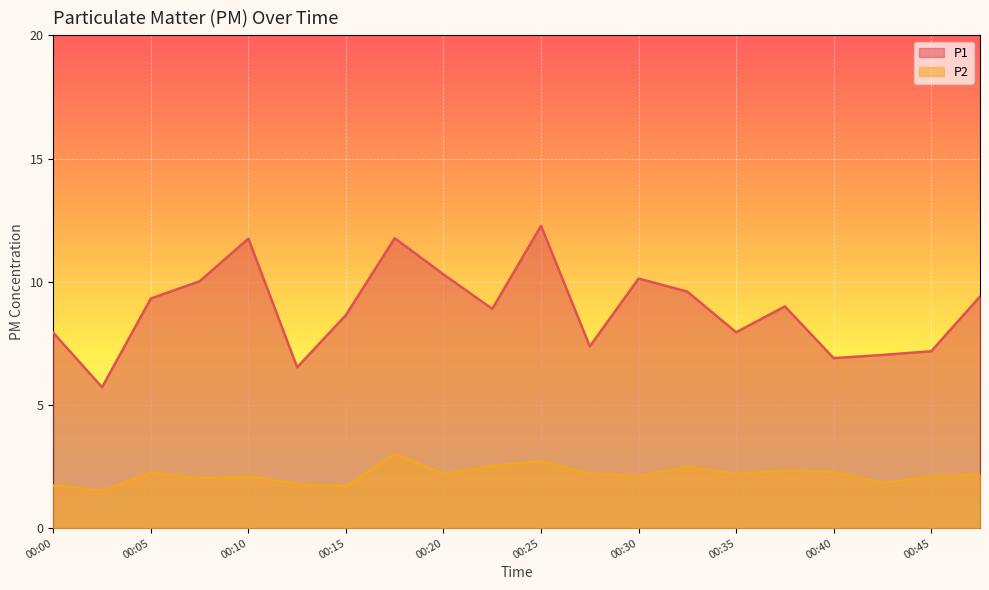

The P2 series shows 1.5 at 00:30. True or false?

False